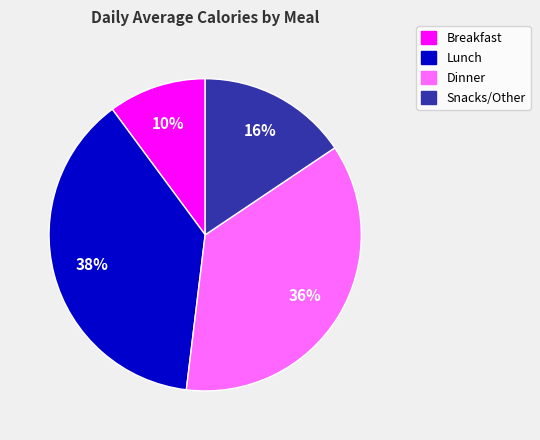

What is the largest slice in the pie chart?

Lunch